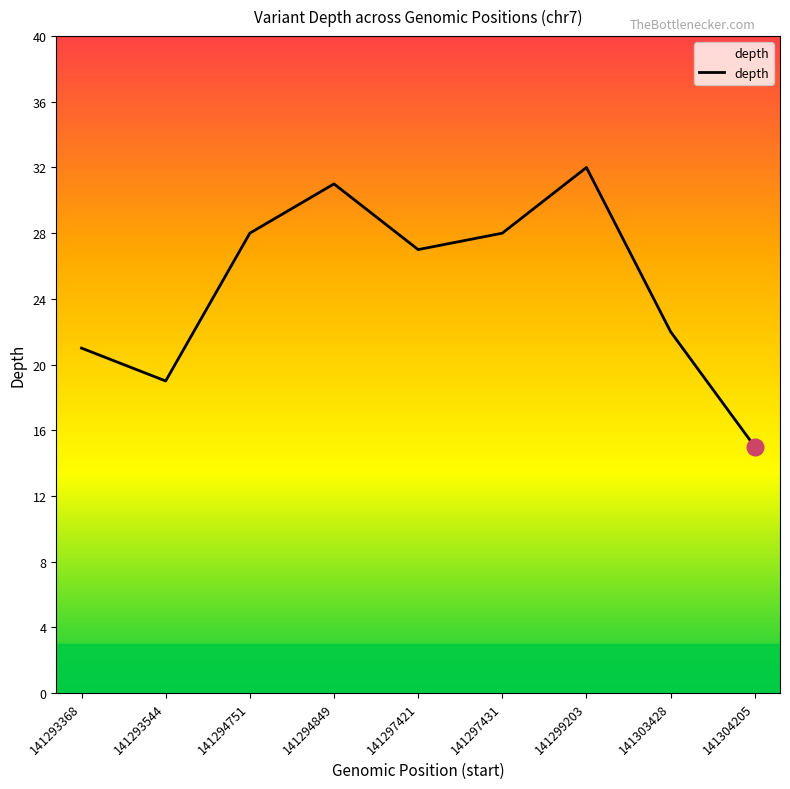

Count the number of categories in the chart.

9